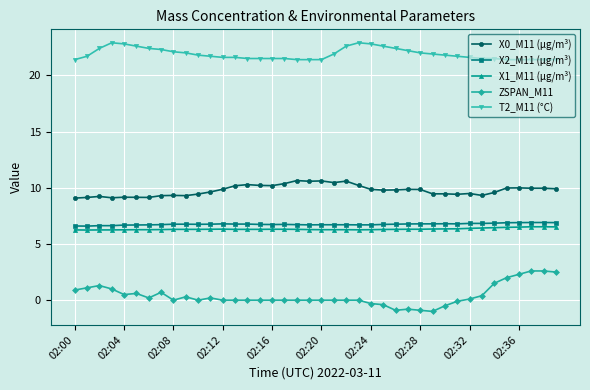

True or false: X2_M11 (μg/m³) and T2_M11 (°C) cross at least once.

False